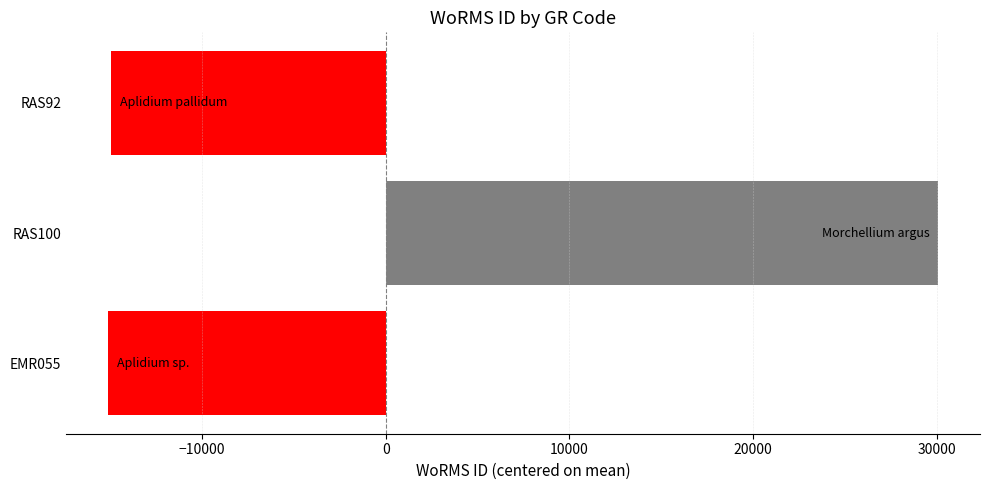

Which category has the highest value across all series?

RAS100